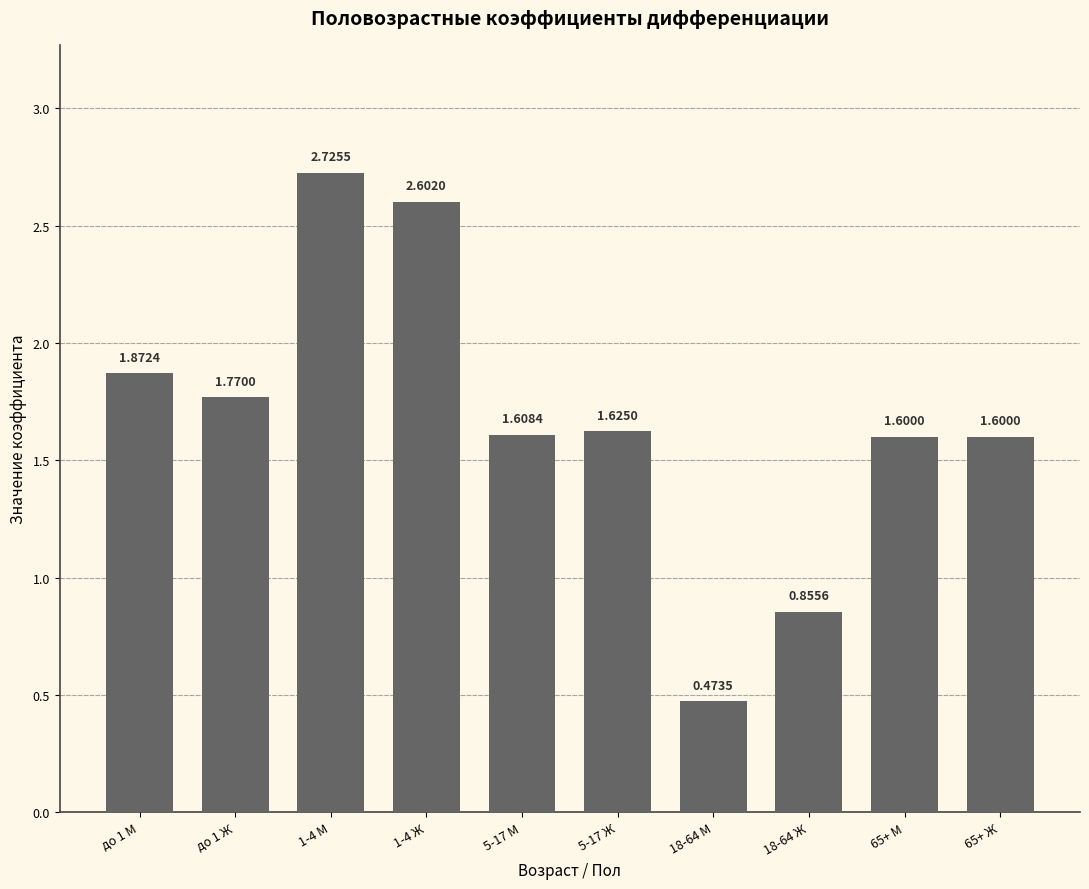

At which label is the value closest to 1?

18-64 Ж